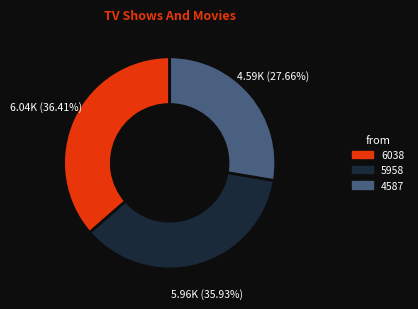

Approximately how many times larger is the value at 6038 compared to 4587?

1.3